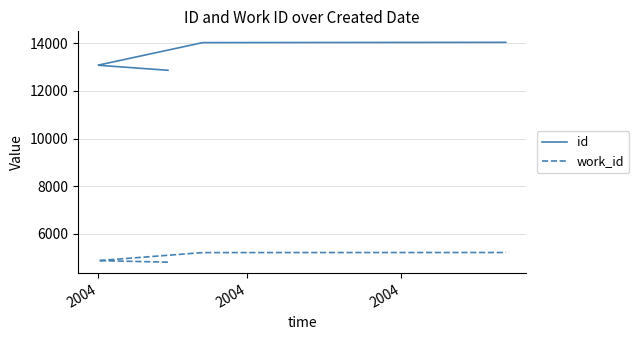

How many values in the id series exceed 13084?

3